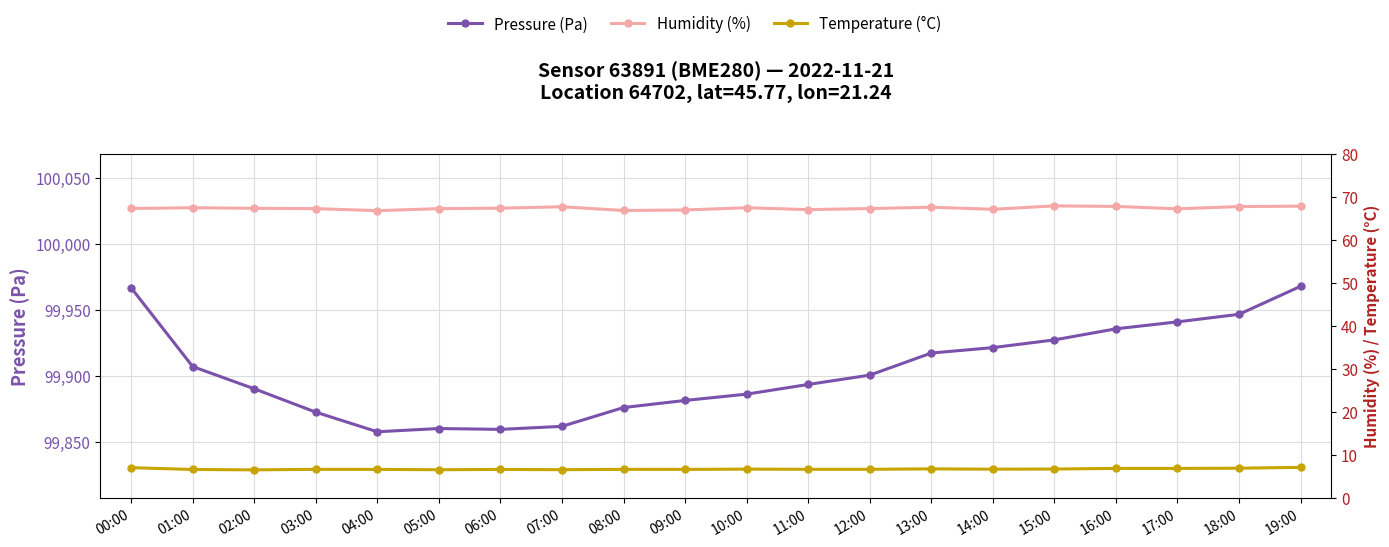

What is the sum of the Temperature (°C) values at 04:00 and 00:00?

13.6